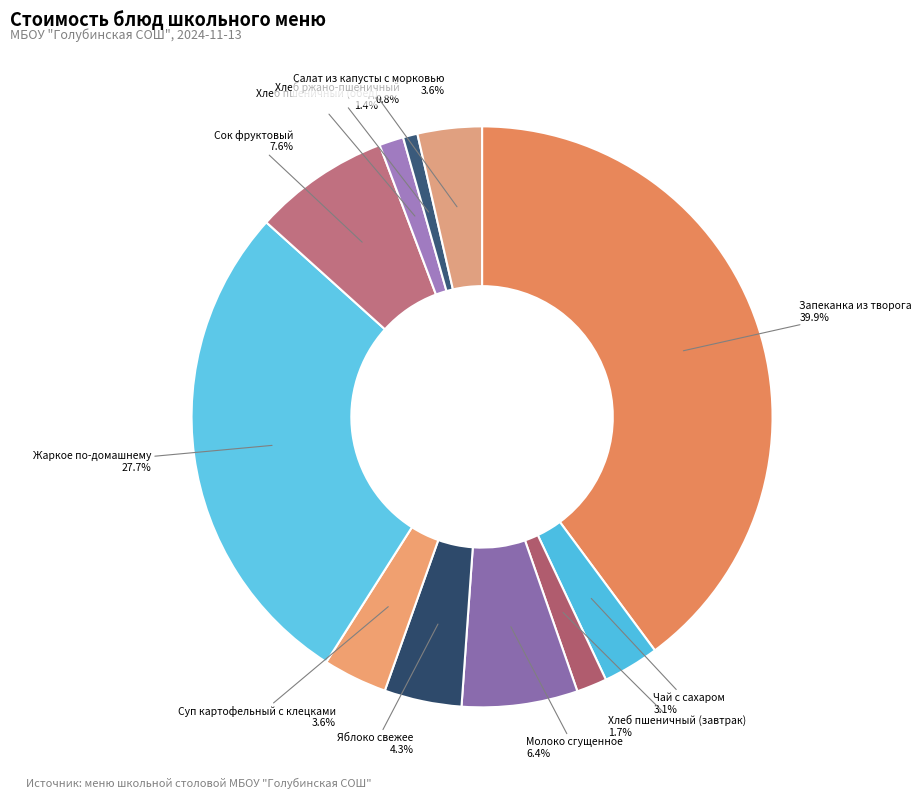

Which has a higher value, Жаркое по-домашнему or Сок фруктовый?

Жаркое по-домашнему